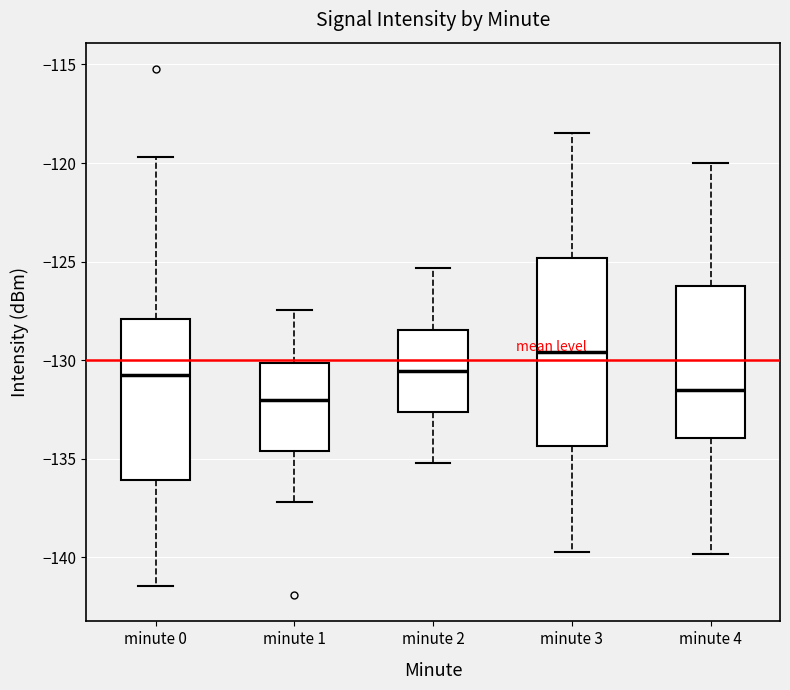

Which box has the highest median line?

minute 3